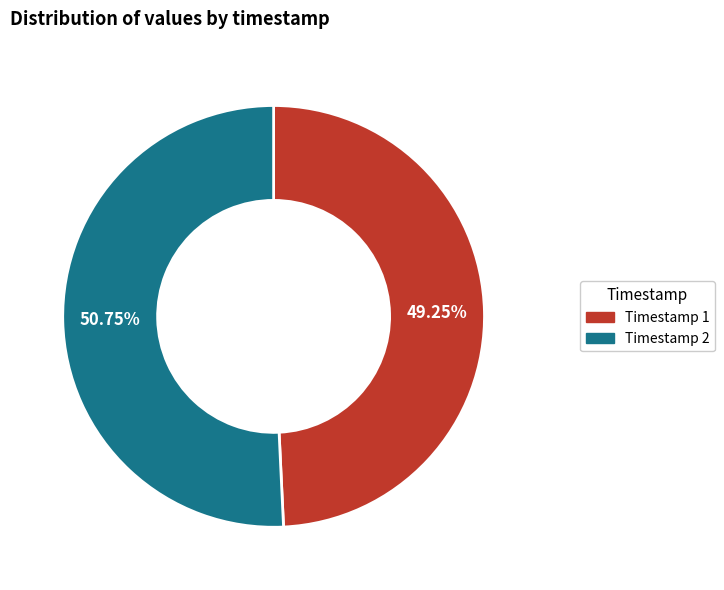

Is the sum of Timestamp 1 and Timestamp 2 greater than half?

Yes